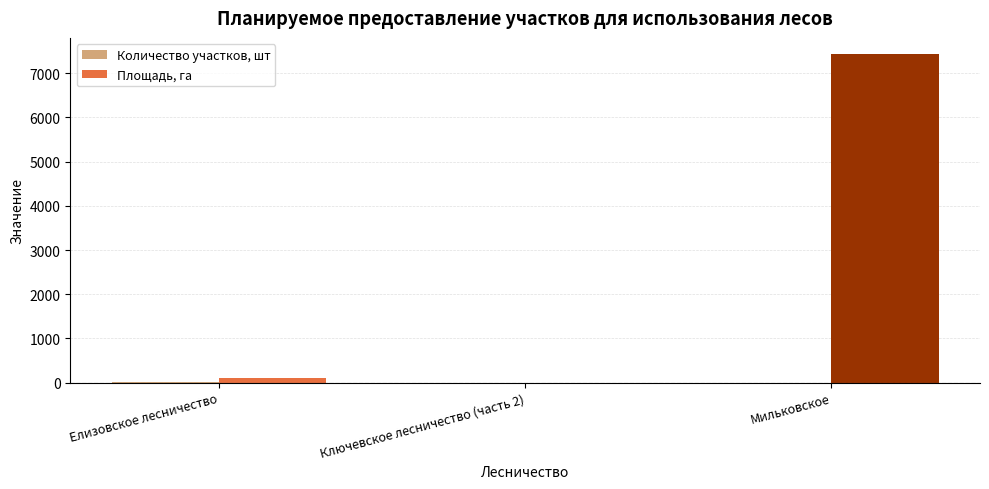

At which label is Площадь, га closest to 3714?

Елизовское лесничество